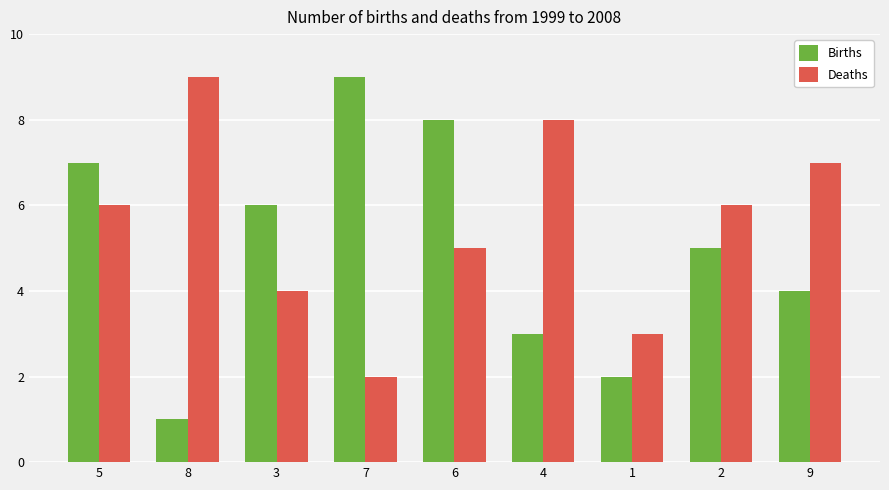

Is the value of Deaths at 6 greater than the value of Births at 6?

No